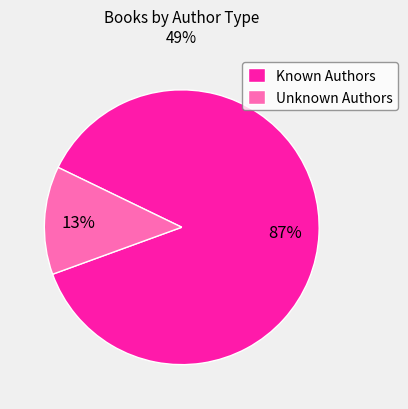

What is the largest slice in the pie chart?

Known Authors